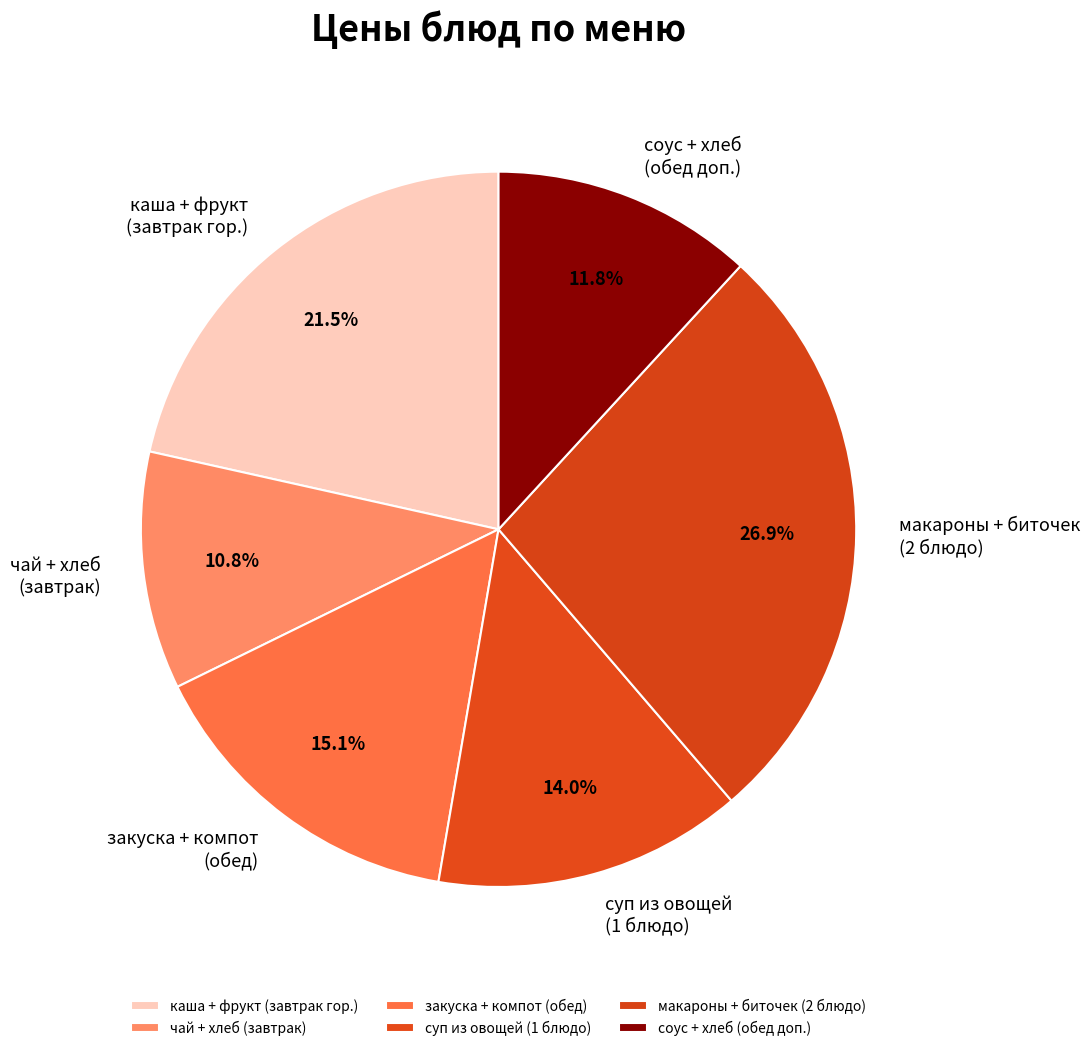

Which category has the smallest portion of the pie?

чай + хлеб (завтрак)